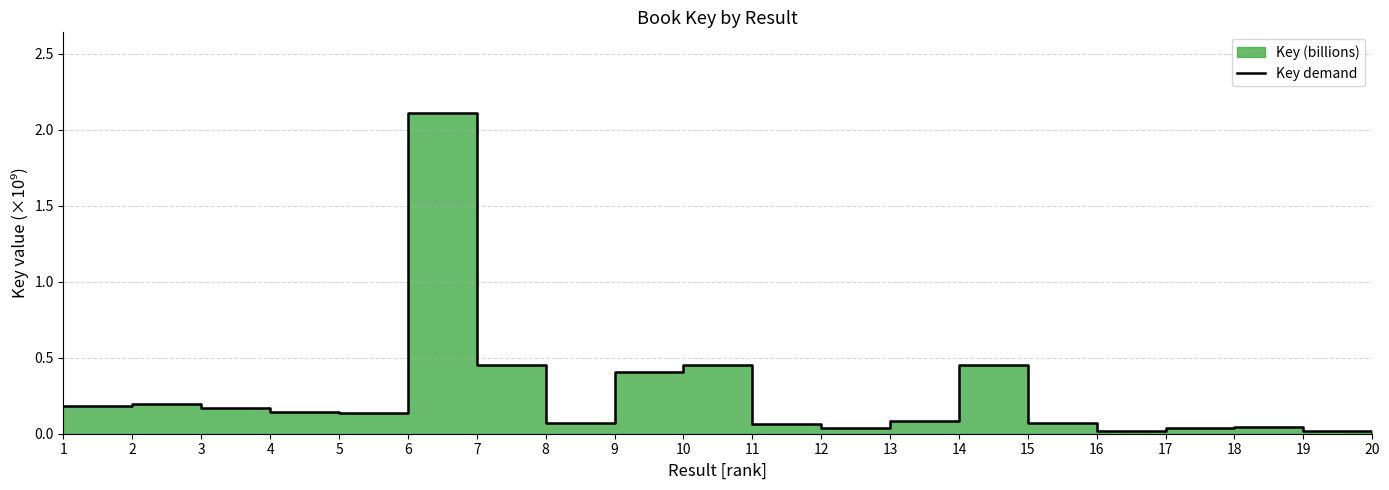

The chart shows a value of 2.1 at 6. True or false?

True